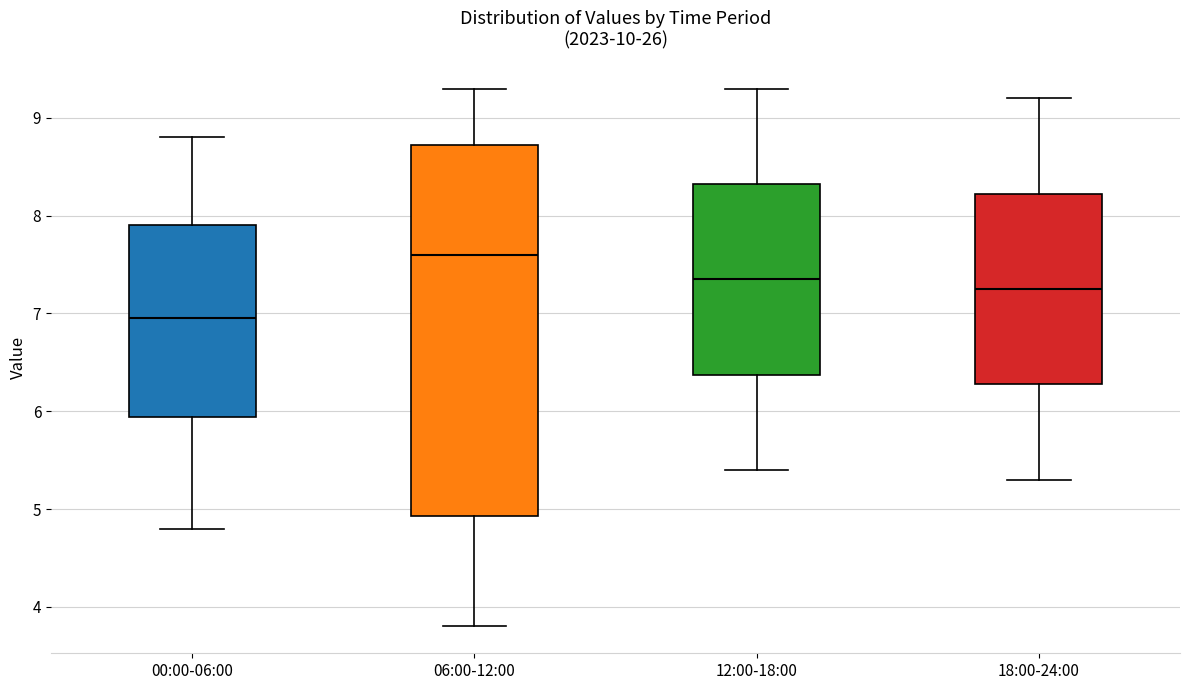

Where is the lower edge of the box for 18:00-24:00 on the y-axis? The values are not printed on the chart, so give them approximately, as read against the axis.

6.3